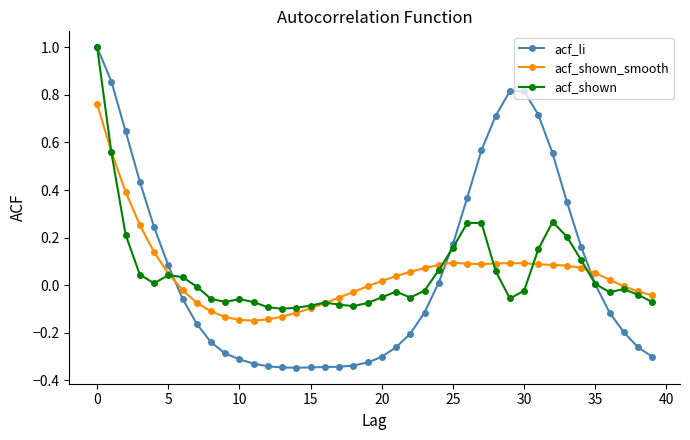

Does the chart have visible grid lines?

No